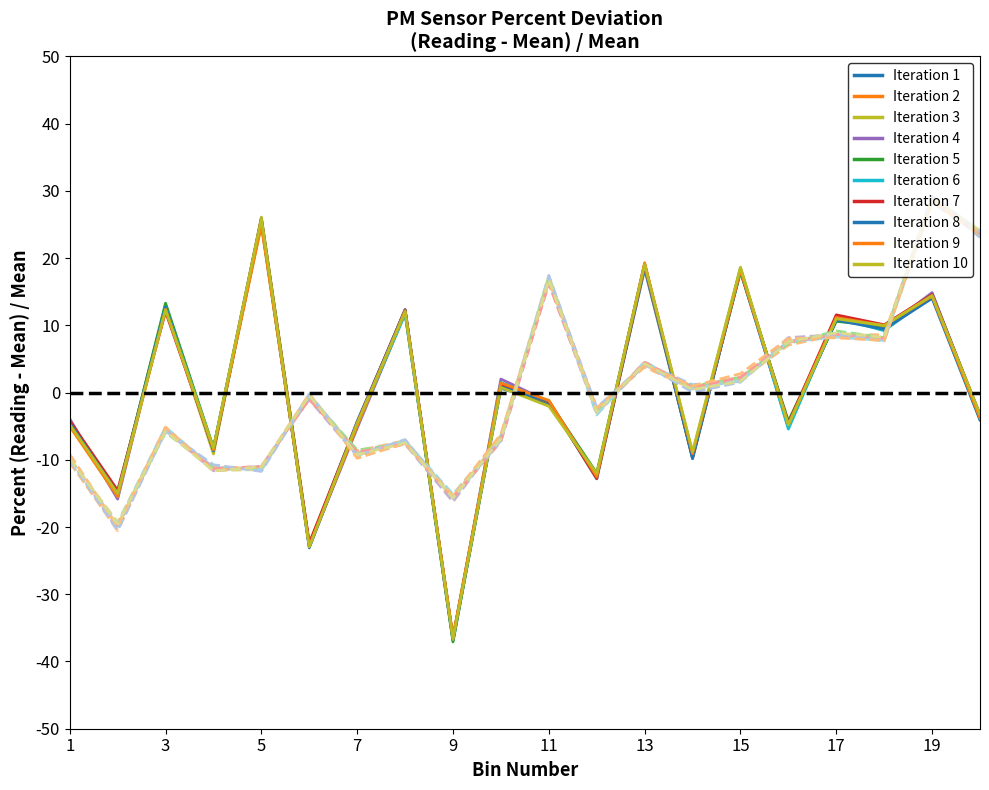

Reading left to right, extract all data points from this chart.

P1: 00:00=-4.4	00:02=-14.8	00:05=12.9	00:07=-8.8	00:10=25.8	00:12=-22.7	00:15=-4.8	00:17=12.1	00:19=-36.5	00:22=1.1	00:24=-1.4	00:27=-12.3	00:29=18.8	00:32=-9.6	00:34=18.3	00:37=-4.7	00:39=11.2	00:41=9.5	00:44=14.4	00:46=-3.8
P2: 00:00=-9.8	00:02=-19.6	00:05=-5.7	00:07=-11.6	00:10=-11.0	00:12=-0.4	00:15=-9.3	00:17=-7.5	00:19=-15.7	00:22=-6.9	00:24=16.8	00:27=-2.9	00:29=4.3	00:32=0.5	00:34=1.7	00:37=7.6	00:39=8.9	00:41=8.2	00:44=29.0	00:46=24.1